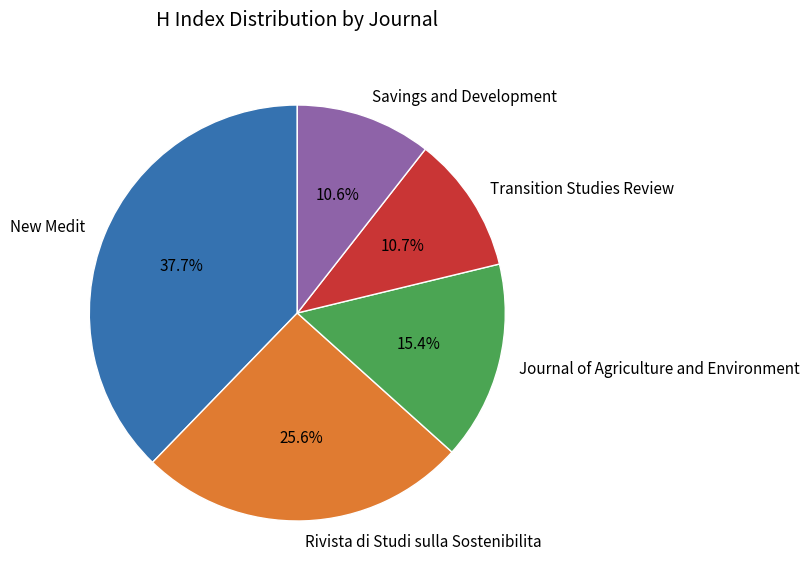

To the nearest percent, what portion does New Medit represent?

38%